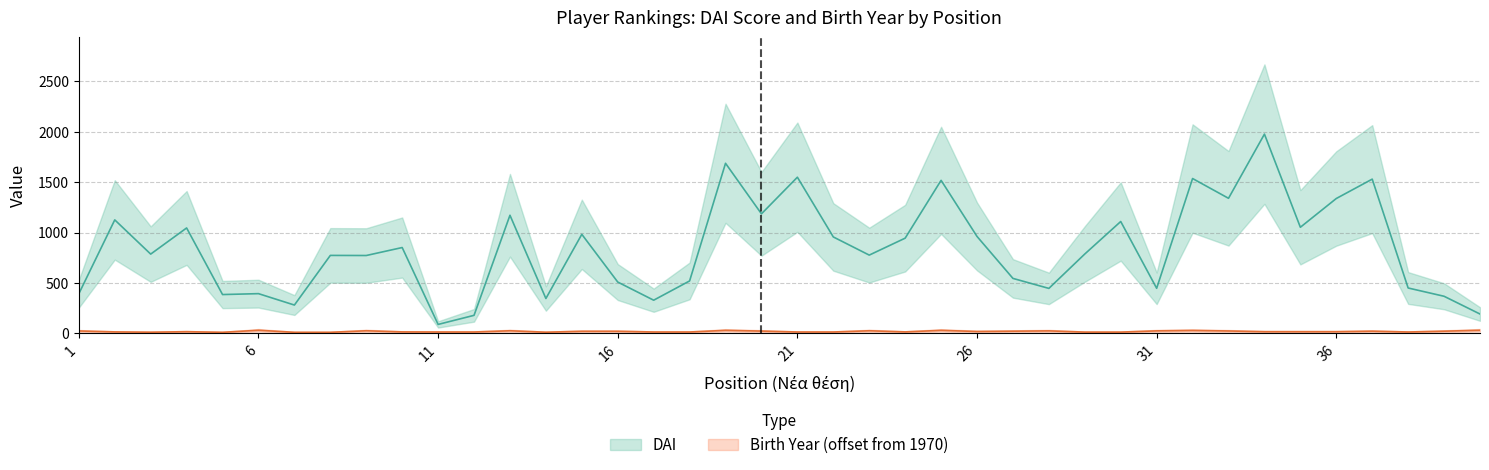

How many lines are shown in the chart?

2